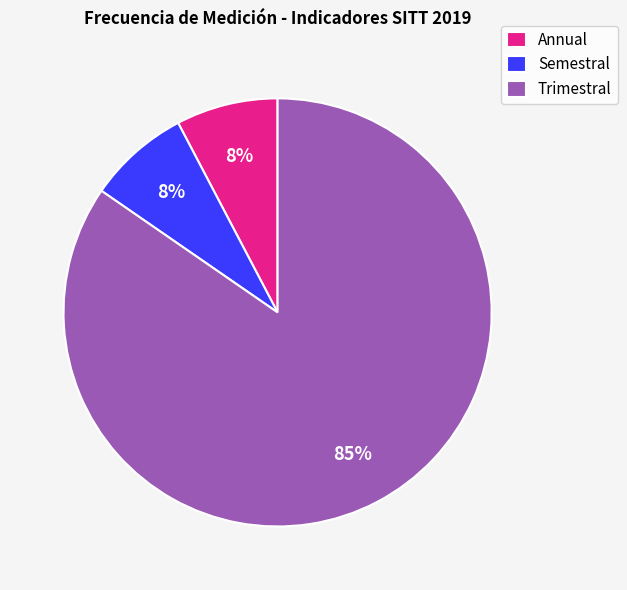

To the nearest percent, what is the average slice percentage?

33%